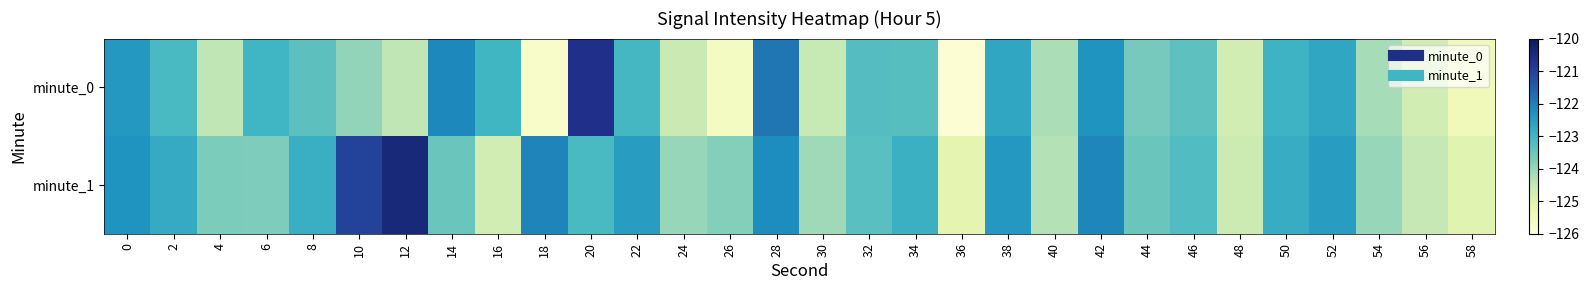

How many distinct data groups are displayed?

2